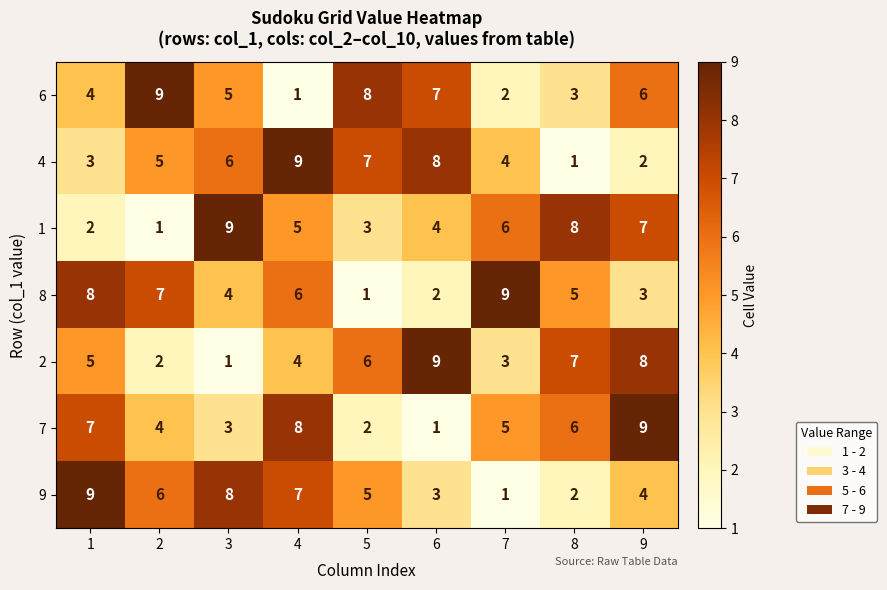

What value does the 7 series have at 7?

5